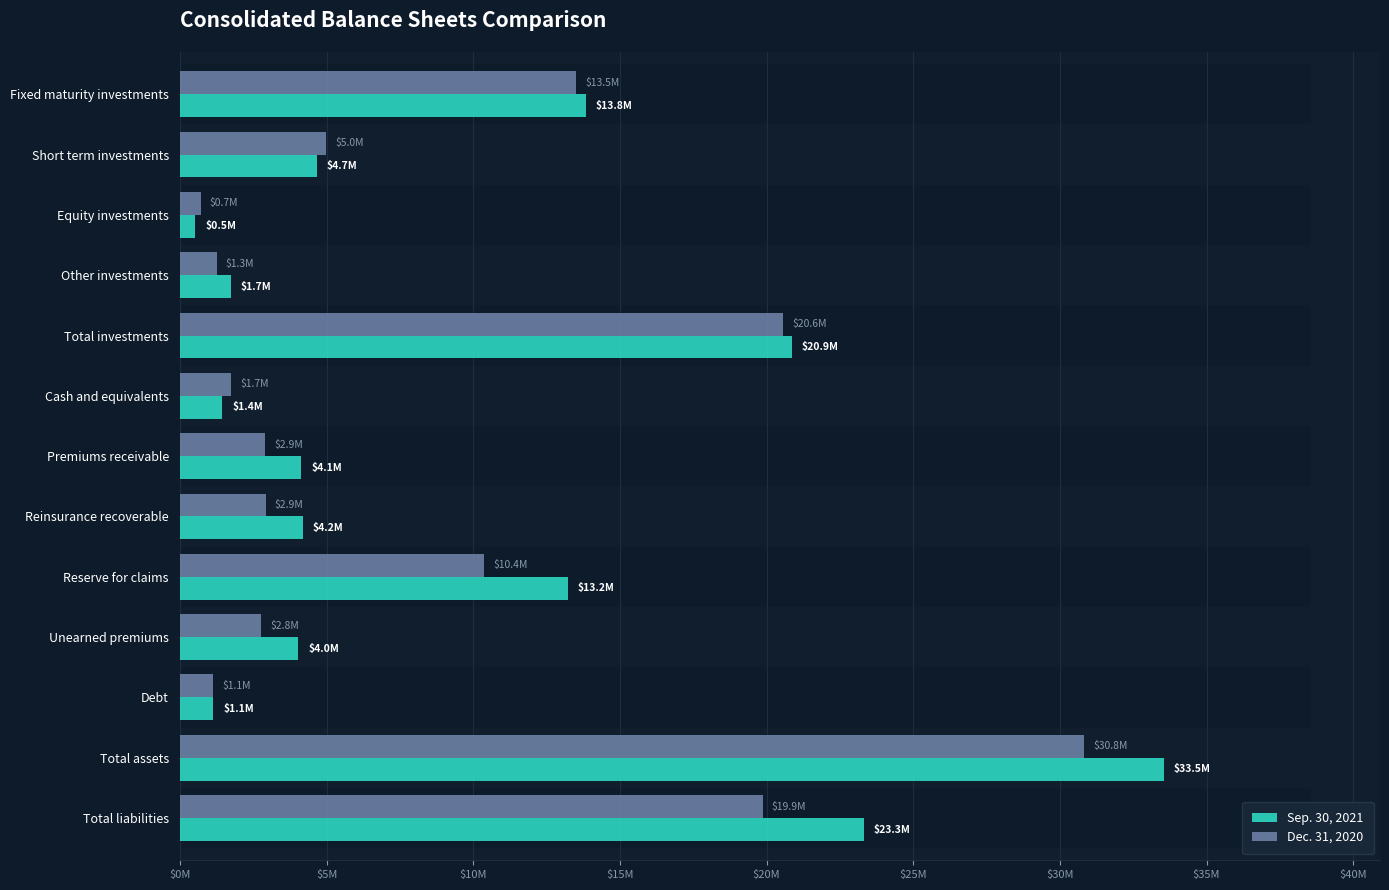

Rank the series by their average value, from lowest to highest.

Dec. 31, 2020, Sep. 30, 2021